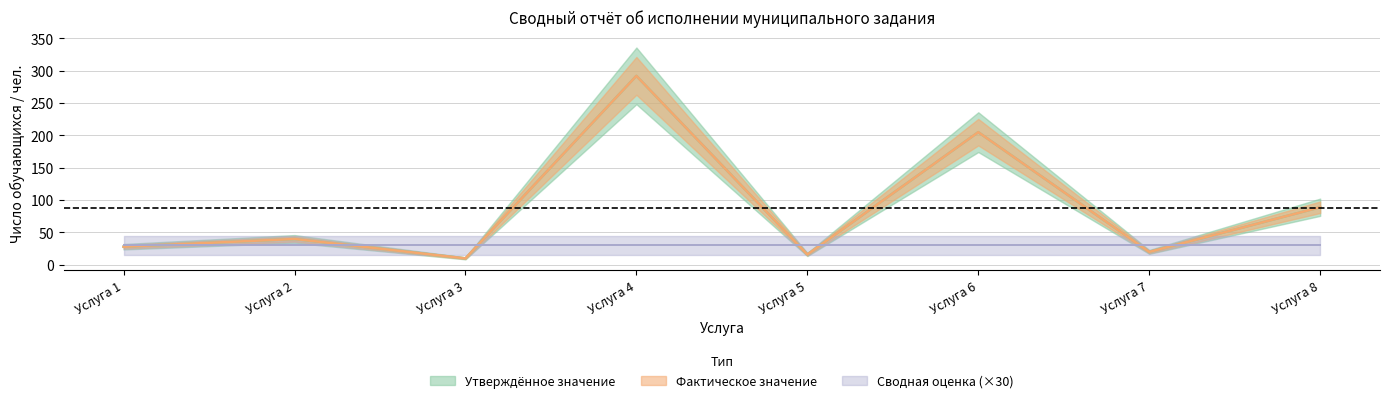

What is the average value of the Фактическое значение series?

88